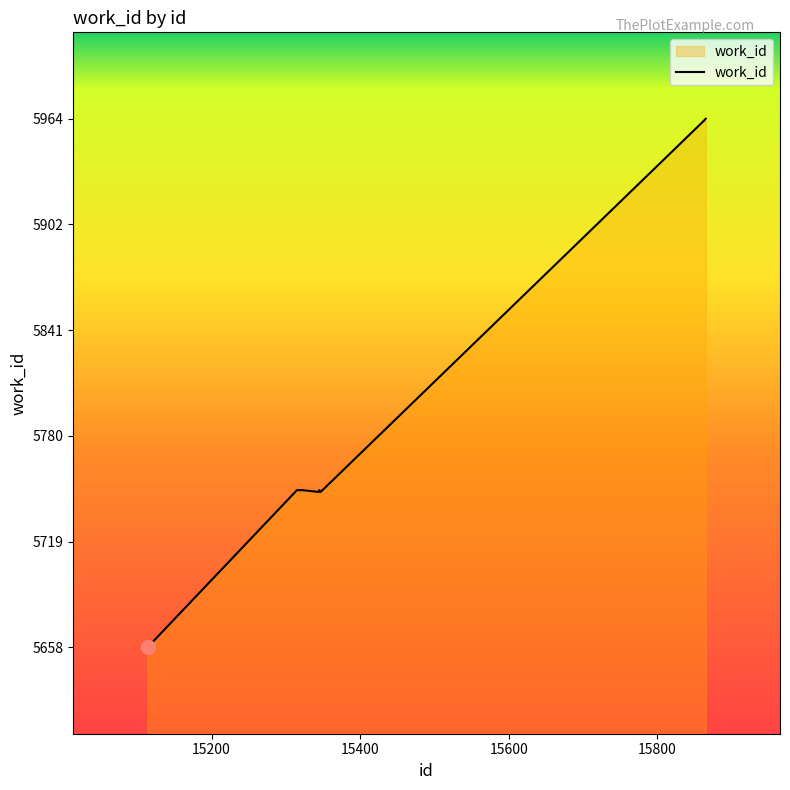

What is the greatest value displayed?

5964